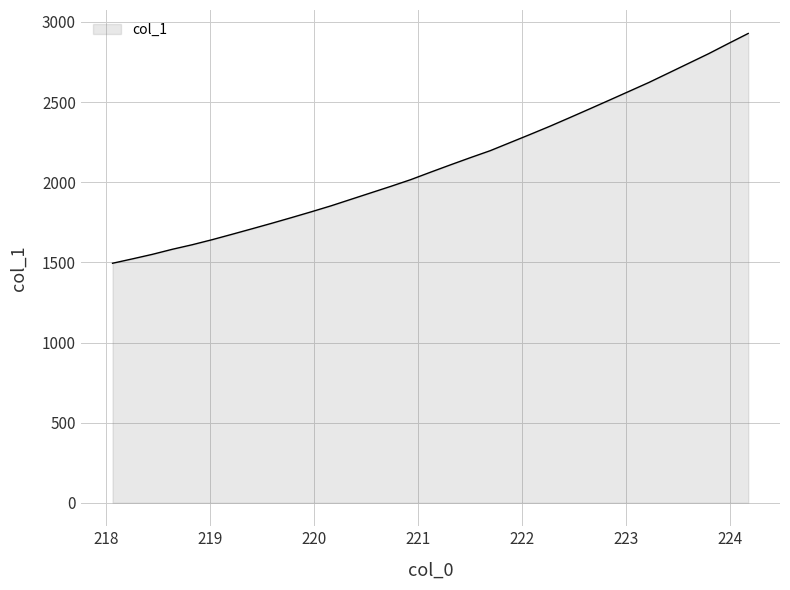

What is the smallest value displayed?

1494.5